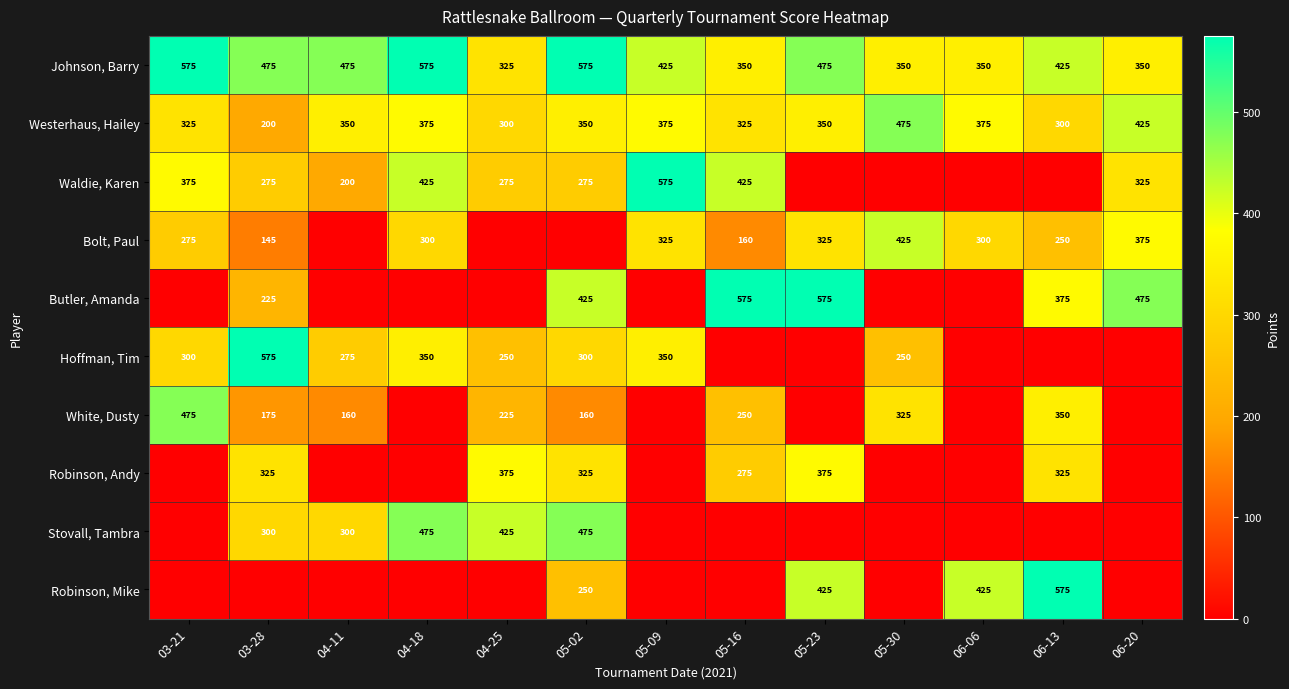

Between 05-23 and 03-21, which is larger?

03-21